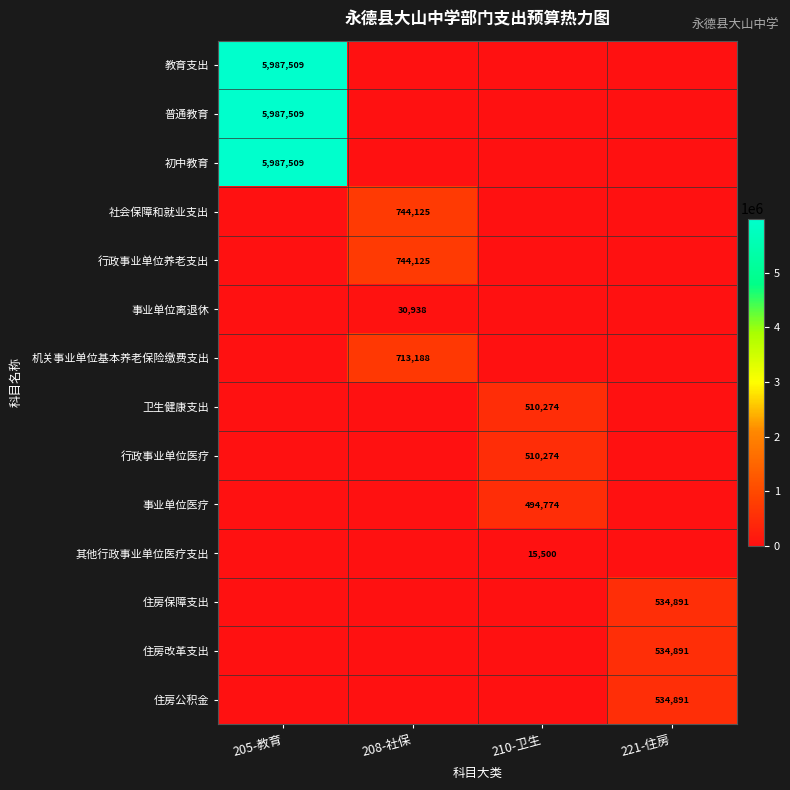

True or false: 行政事业单位医疗 has a value of 510274 at 210-卫生.

True